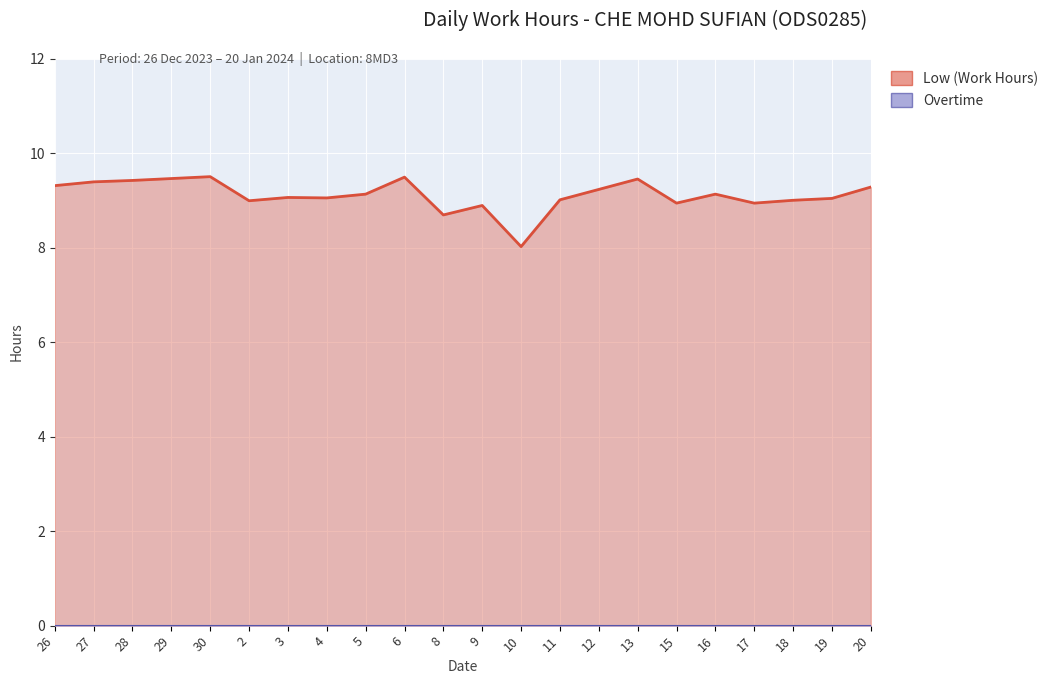

How many lines are shown in the chart?

1